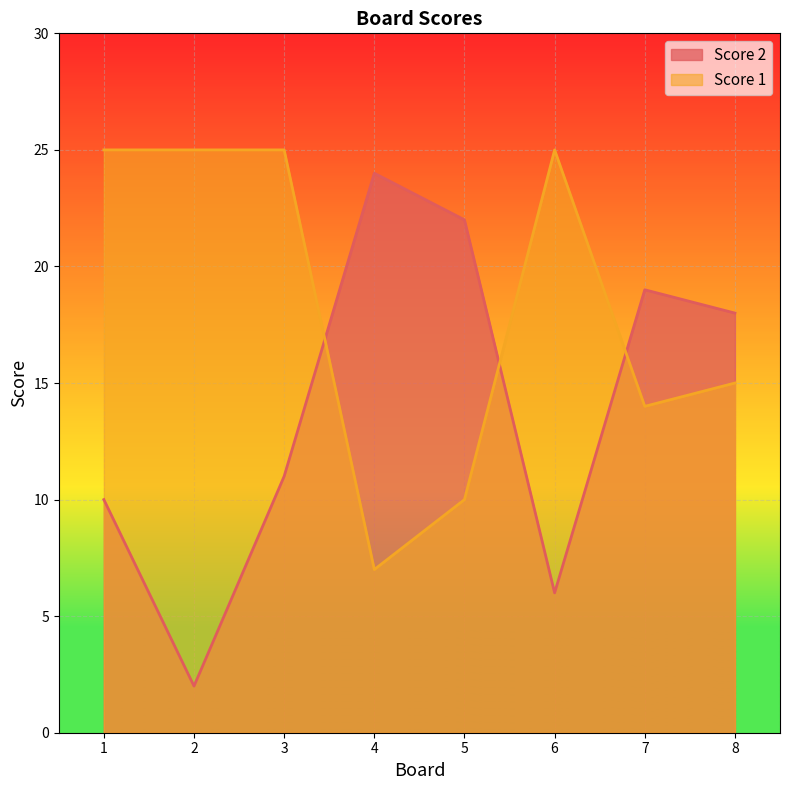

True or false: Score 2 and Score 1 intersect in this chart.

True